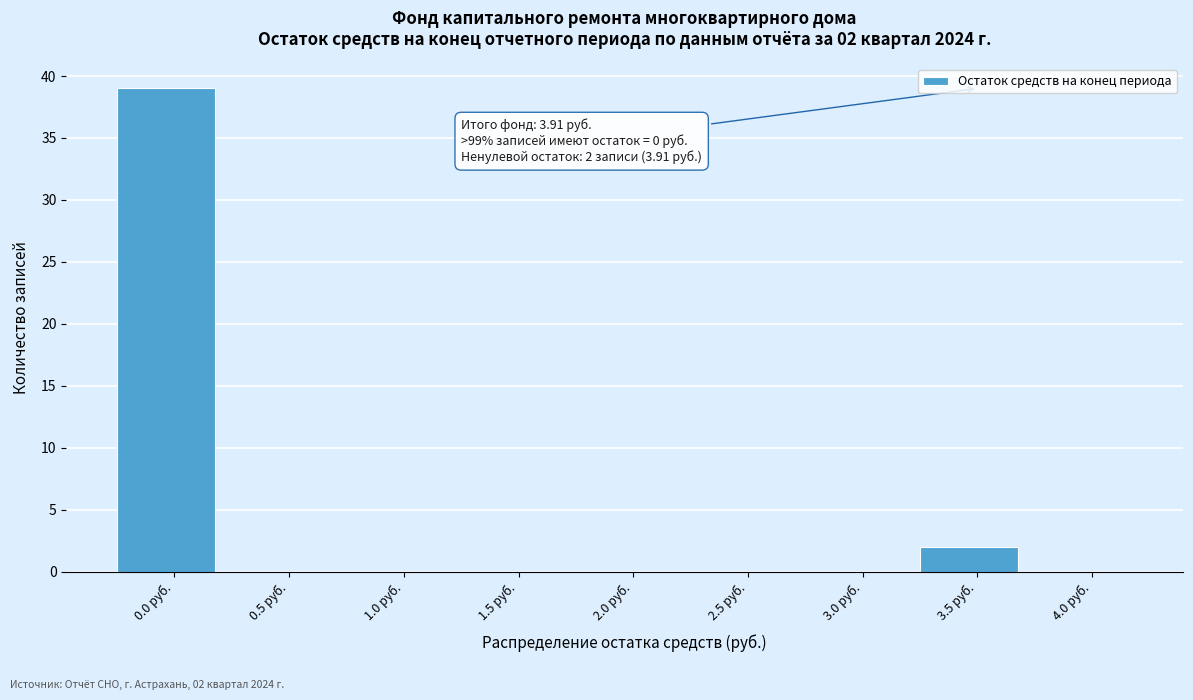

Reading left to right, transcribe all the data shown in this chart.

0.0 руб.=39	0.5 руб.=0	1.0 руб.=0	1.5 руб.=0	2.0 руб.=0	2.5 руб.=0	3.0 руб.=0	3.5 руб.=2	4.0 руб.=0